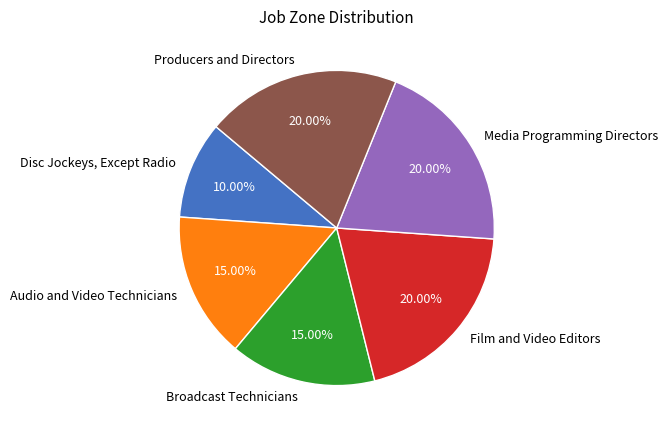

True or false: Disc Jockeys, Except Radio accounts for 20% of the total.

False